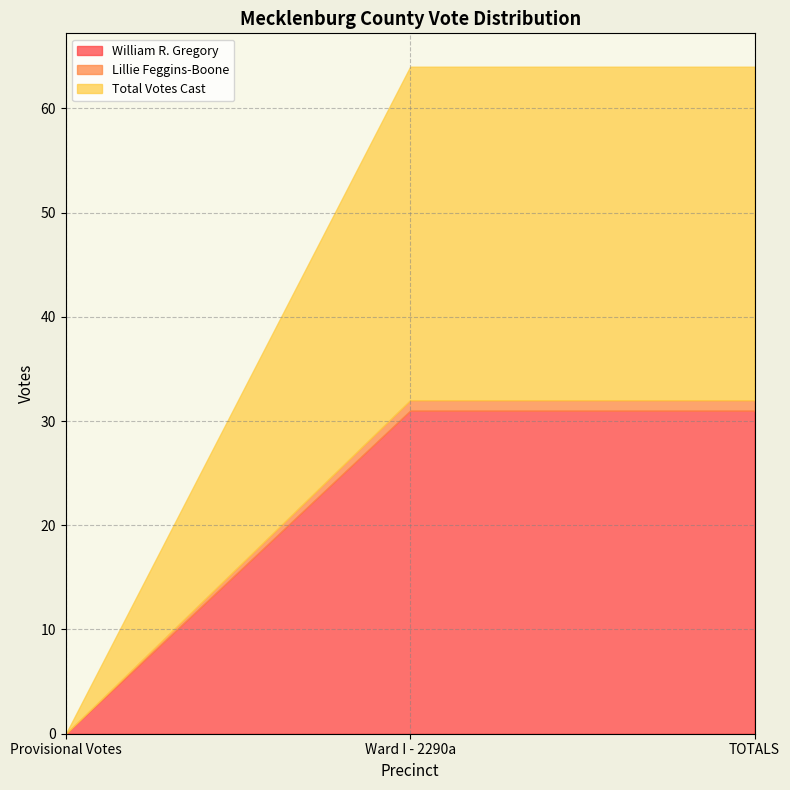

List the series in order of their peak value, lowest first.

Lillie Feggins-Boone, William R. Gregory, Total Votes Cast